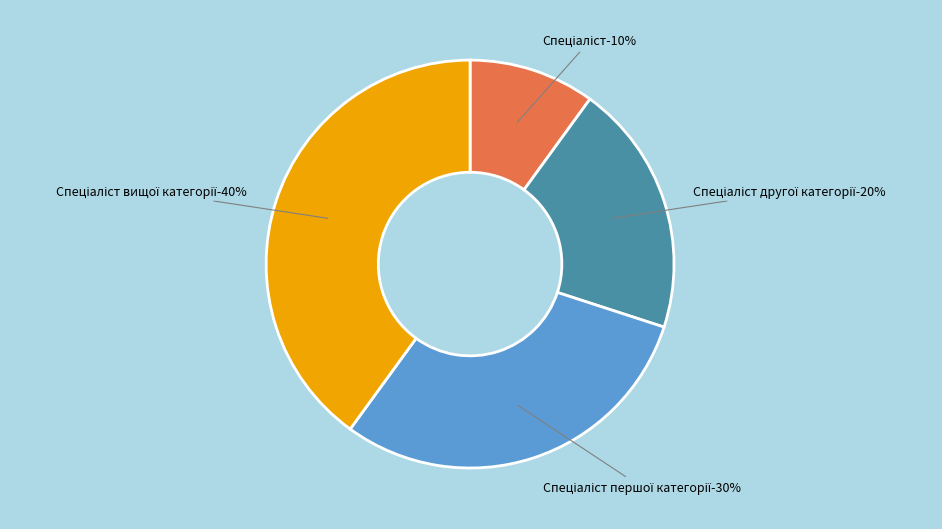

Which has a higher value, Спеціаліст вищої категорії or Спеціаліст першої категорії?

Спеціаліст вищої категорії